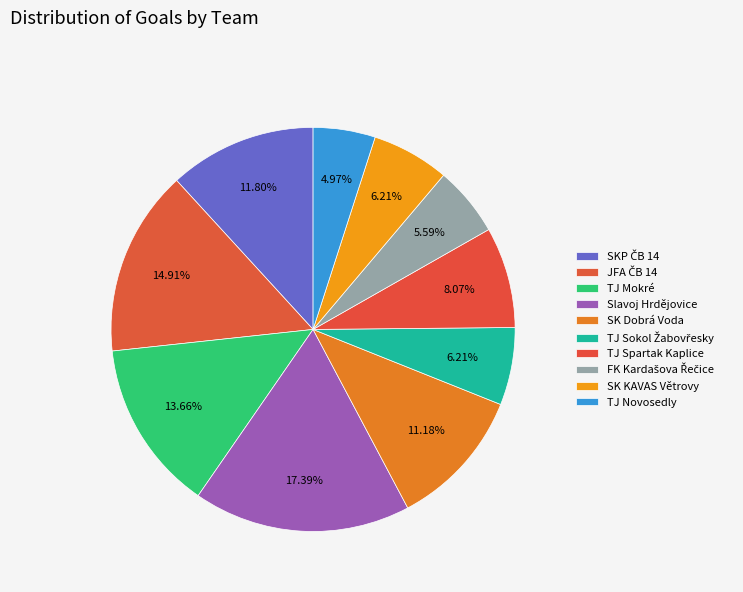

The SK Dobrá Voda slice represents 11% of the pie. True or false?

True